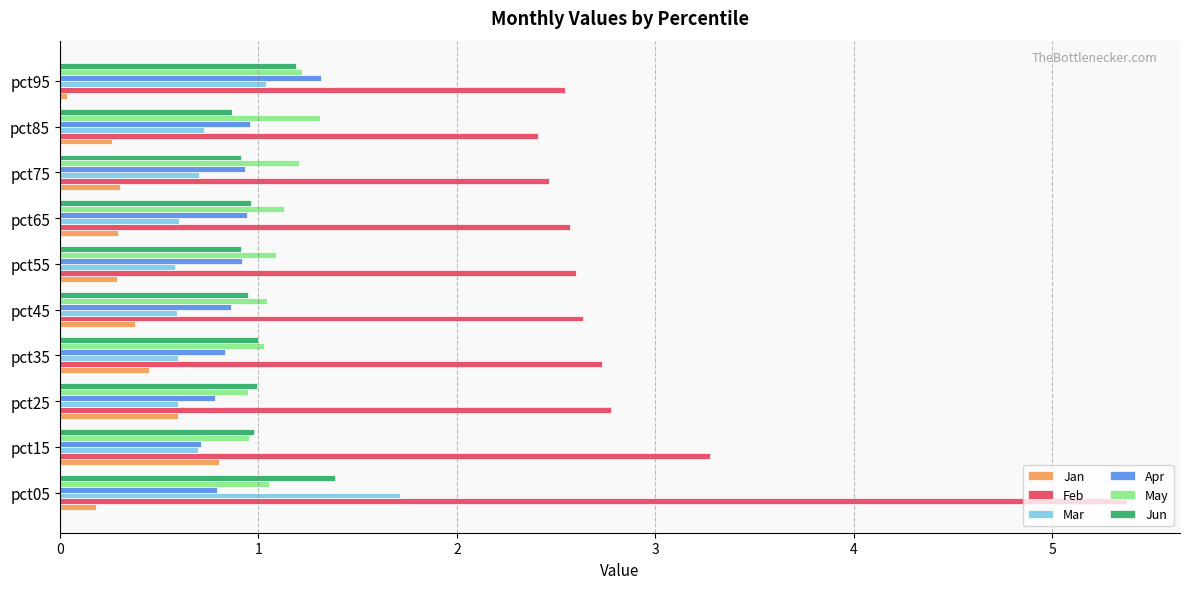

Which series has the widest spread of values?

Feb